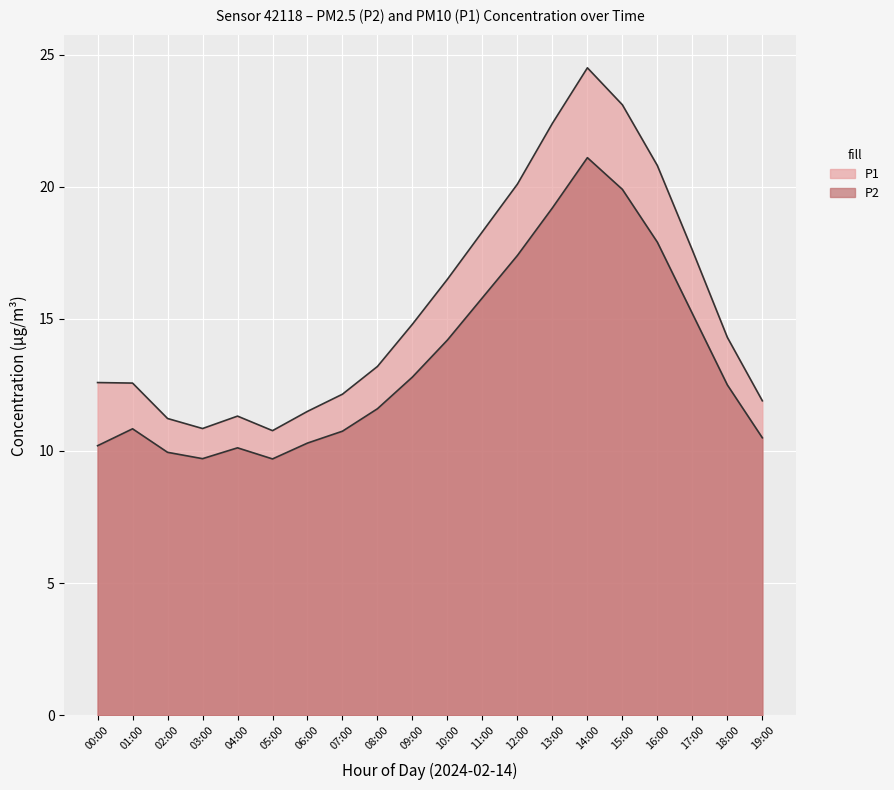

The value of P1 at 10:00 is 19.1. True or false?

False